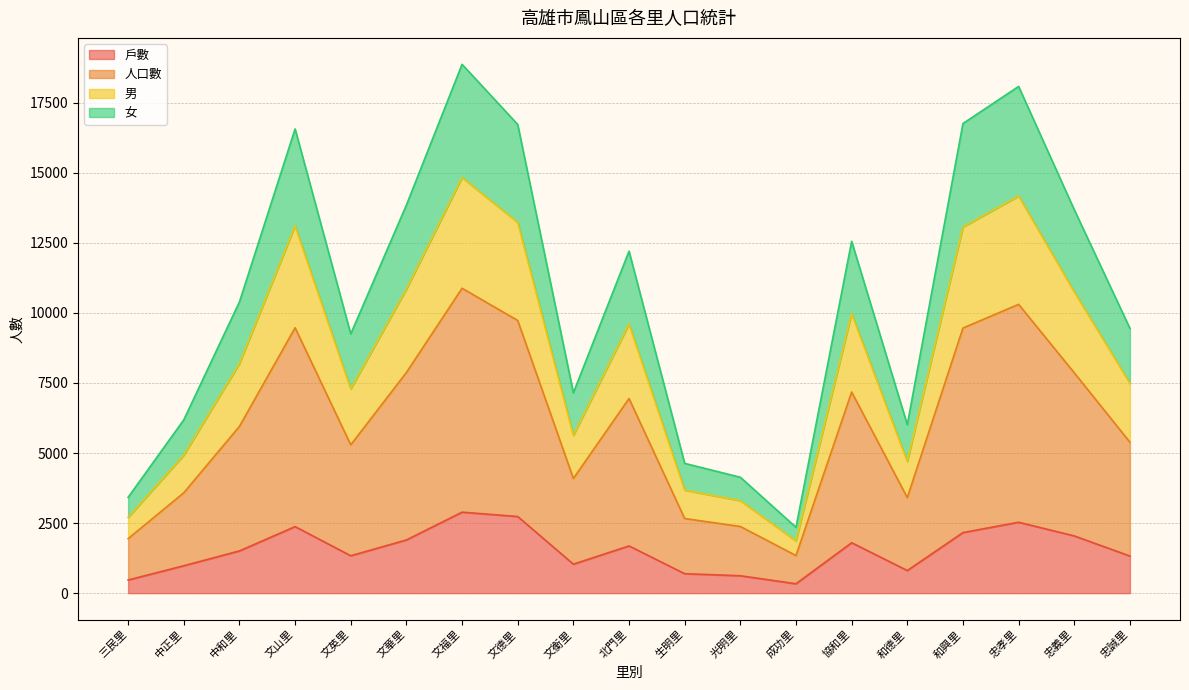

True or false: 男 and 女 cross at least once.

False